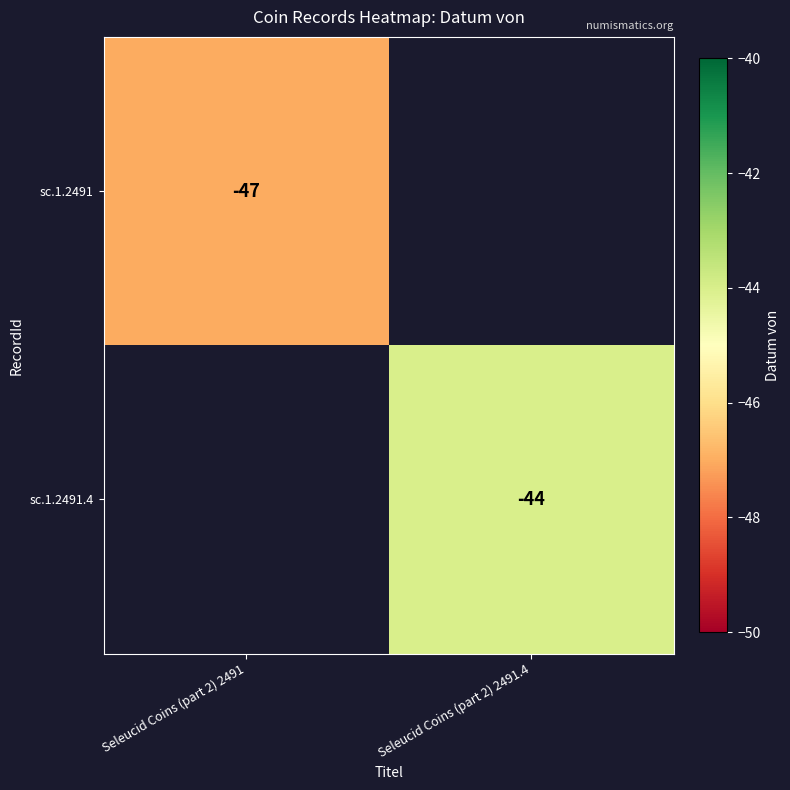

The value of sc.1.2491 at Seleucid Coins (part 2) 2491 is -47. True or false?

True